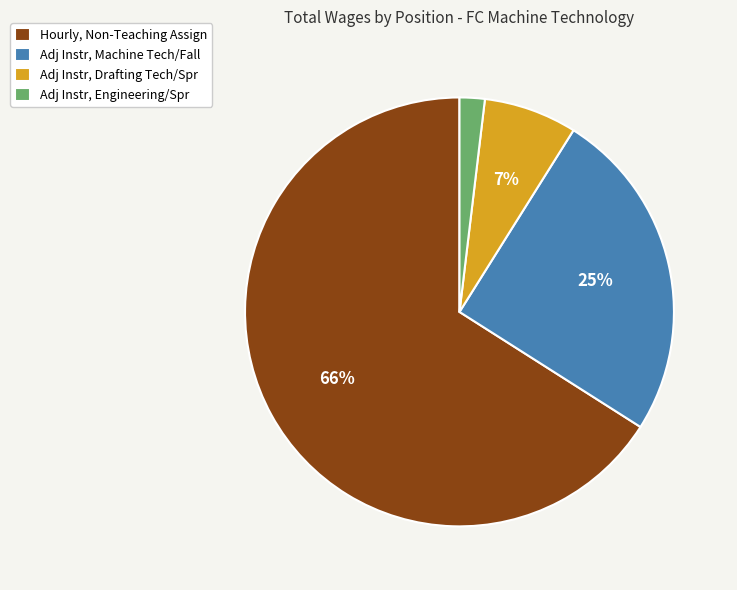

Combined, do Adj Instr, Engineering/Spr and Adj Instr, Drafting Tech/Spr account for over 50%?

No